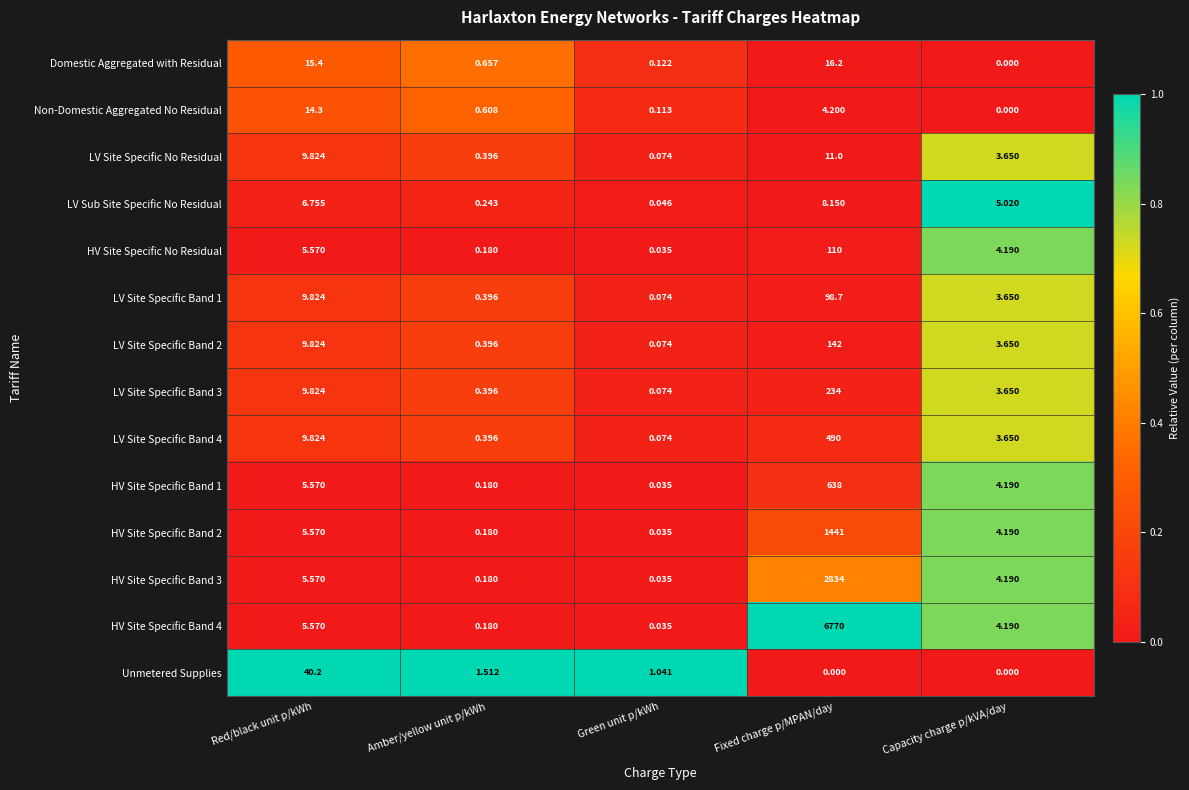

At which category is the sum across all series the highest?

Fixed charge p/MPAN/day